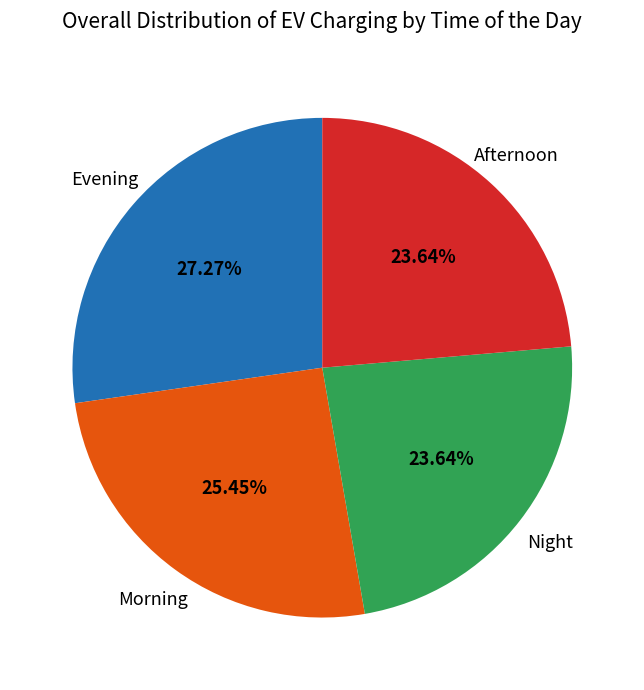

Count the number of slices in the pie.

4